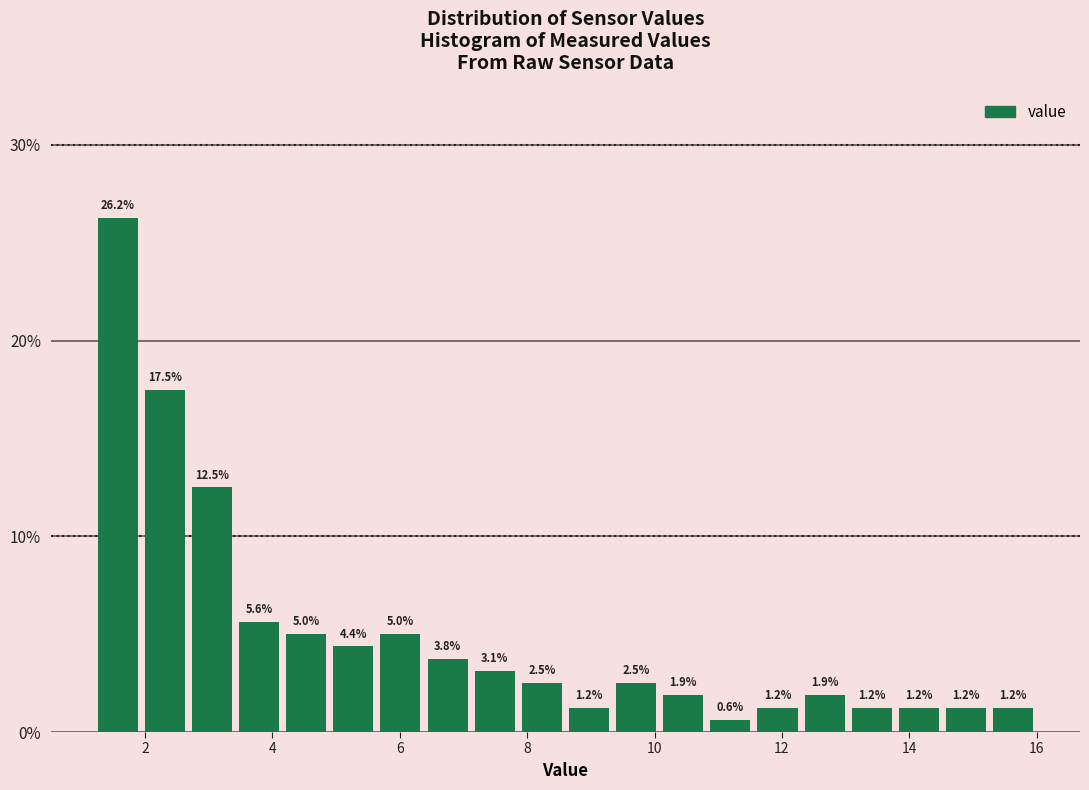

Around what value on the x-axis is the tallest bar? Give the approximate position of its centre, as read against the axis.

1.6